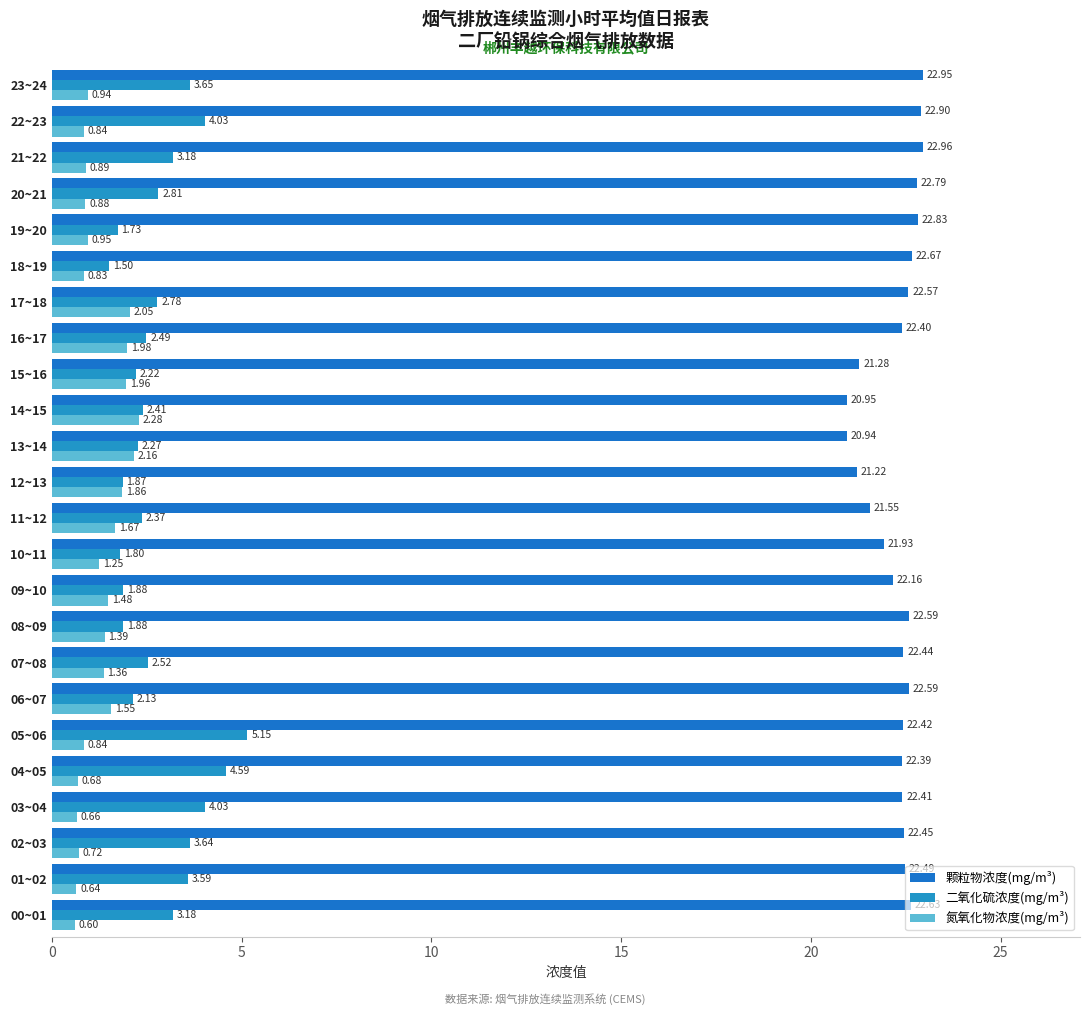

How many series are shown in this chart?

3